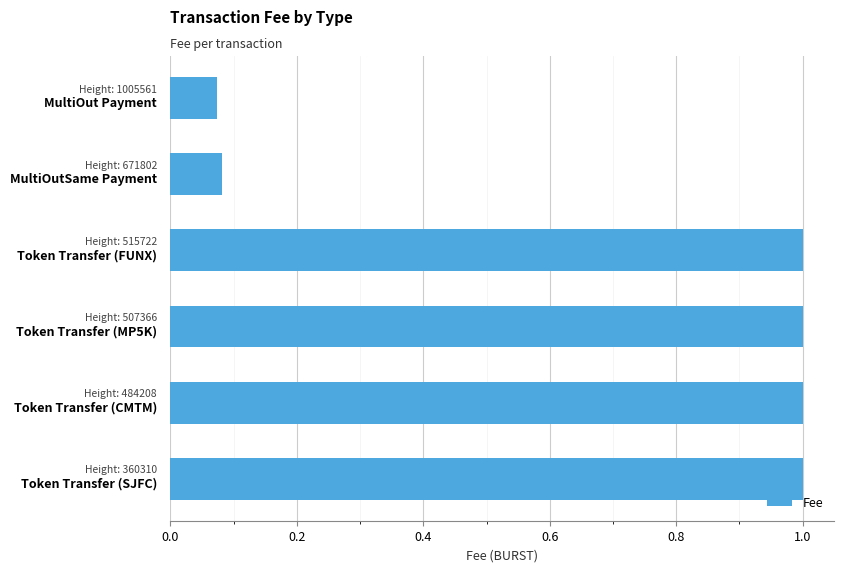

What is the difference between the maximum and minimum values?

0.9